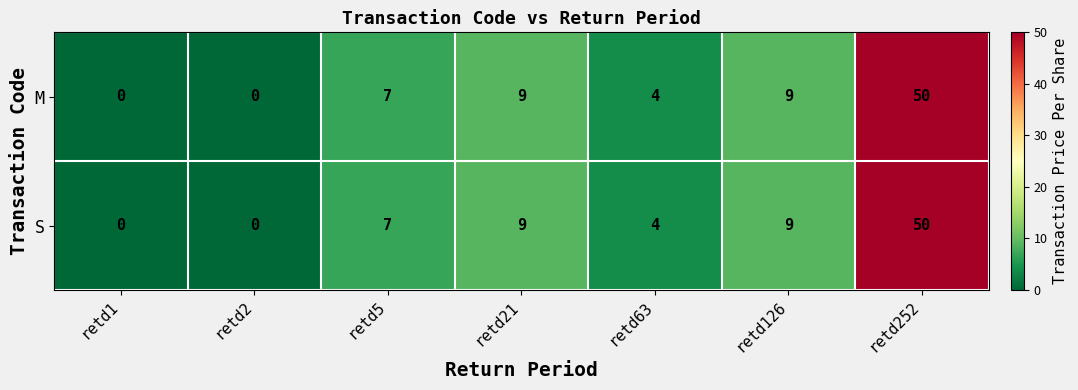

What is the difference between the second highest and second lowest values in the M series?

9